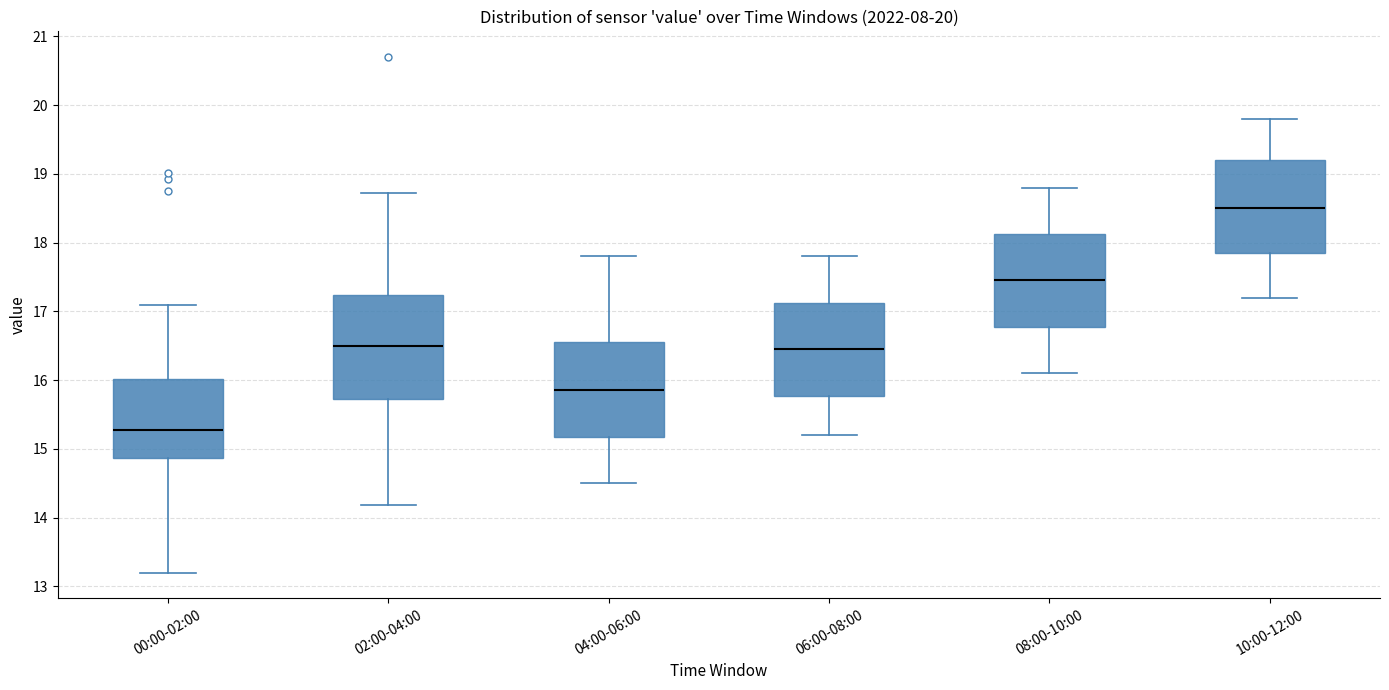

Comparing the boxes themselves (not the whiskers), which one is the tallest?

02:00-04:00